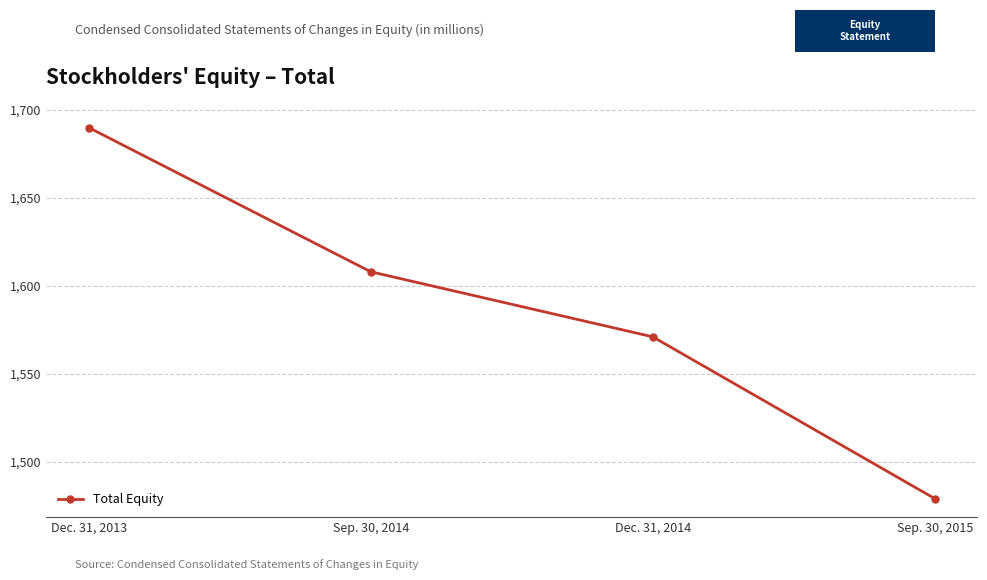

Does the chart have visible grid lines?

Yes